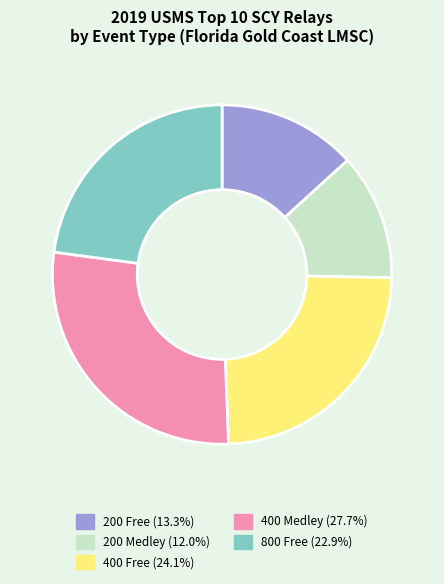

Count the number of slices in the pie.

5